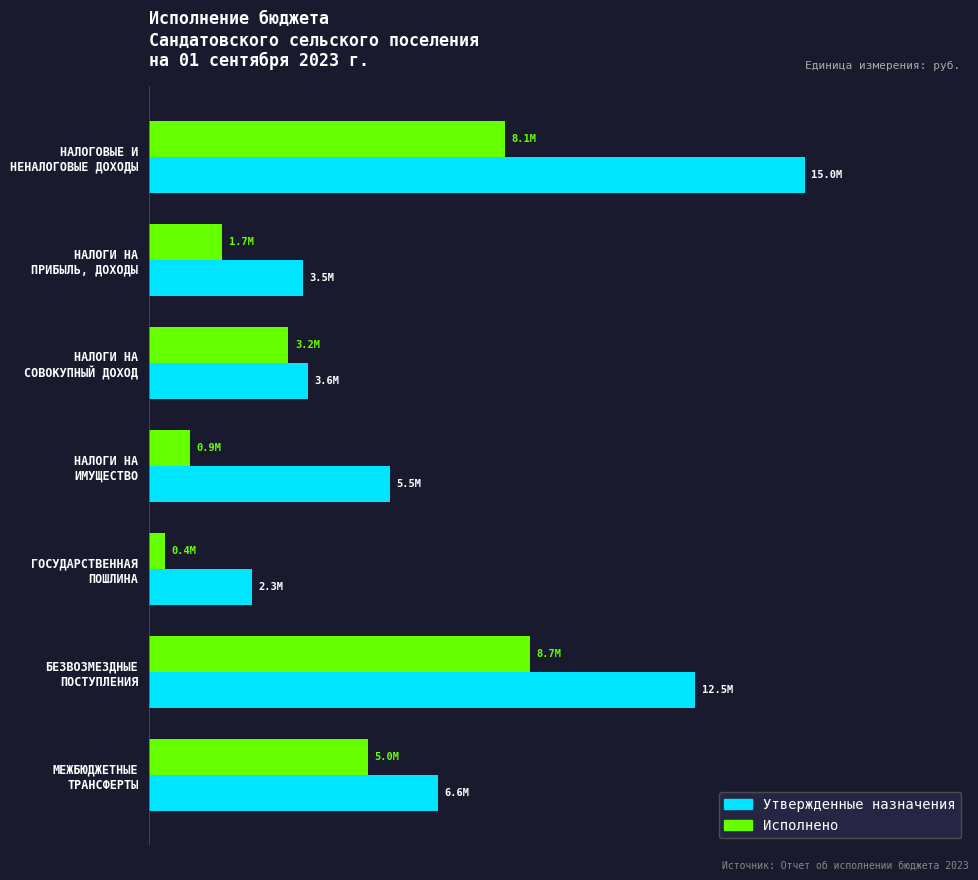

What is the sum of all Утвержденные назначения values?

49044700.0